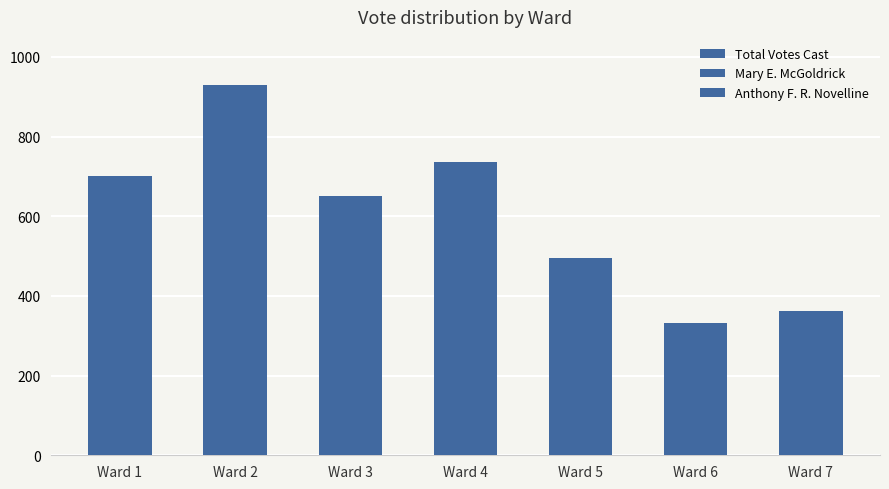

How many bars are there in total?

7